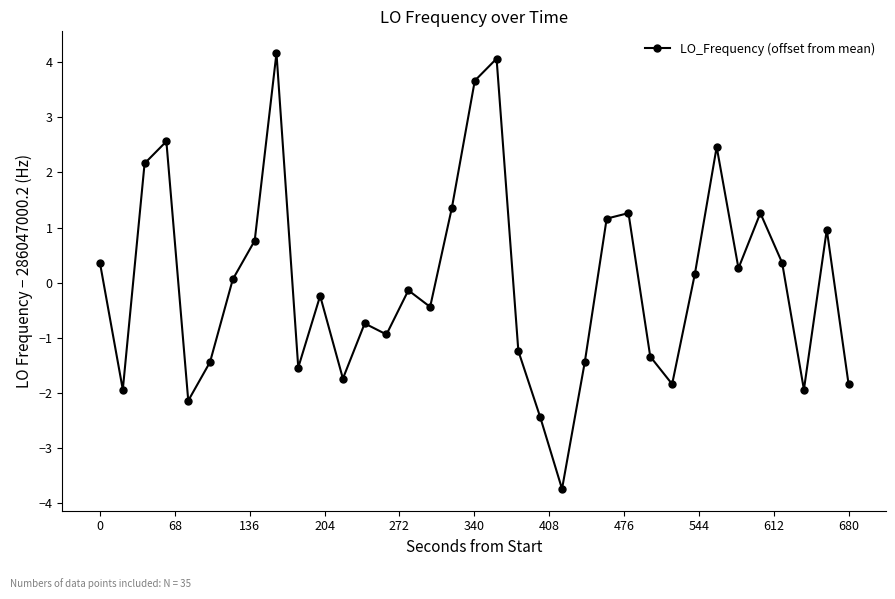

What is the smallest value displayed?

-3.7